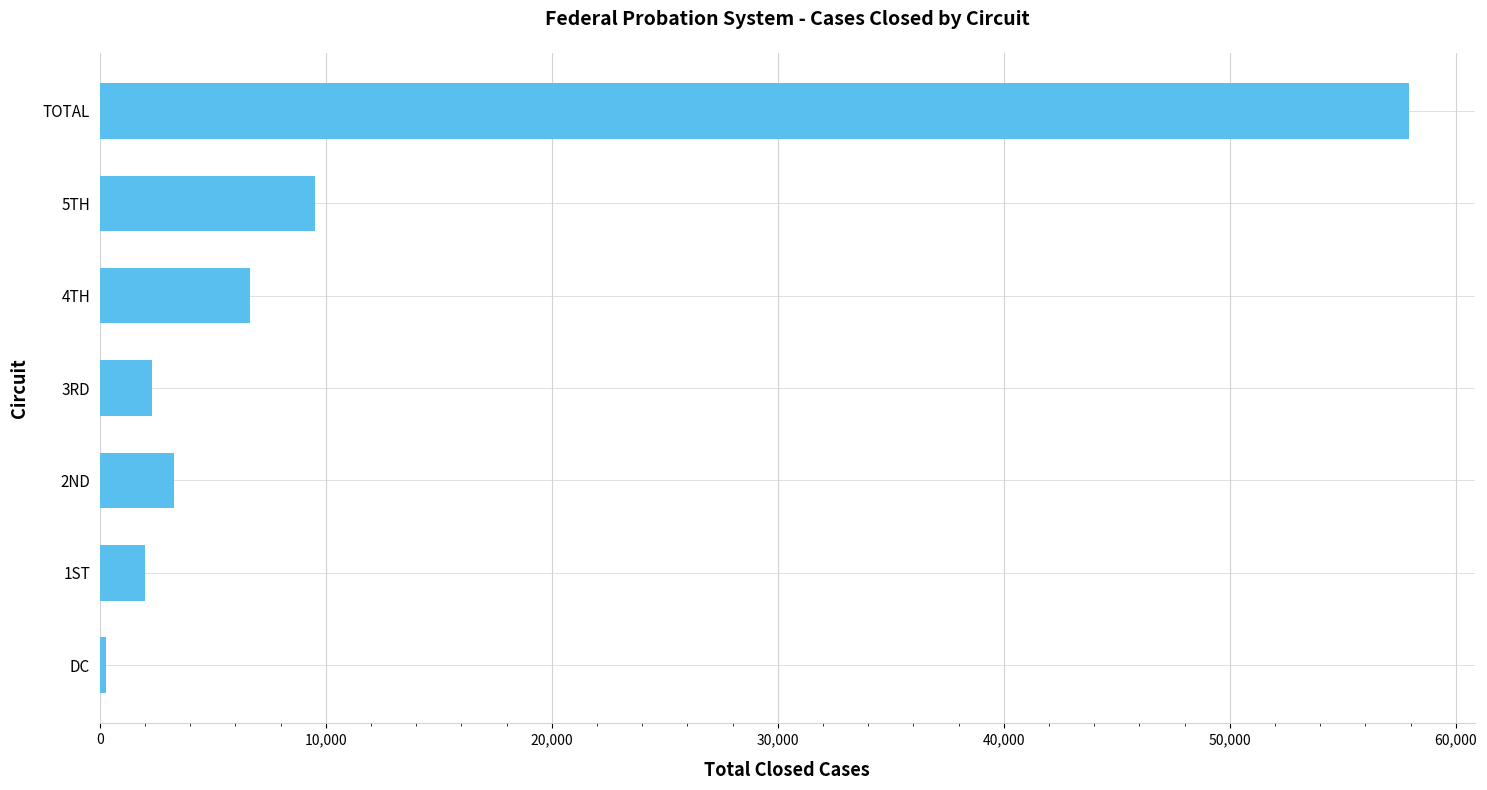

Approximately how many times larger is the value at 3RD compared to 4TH?

0.3